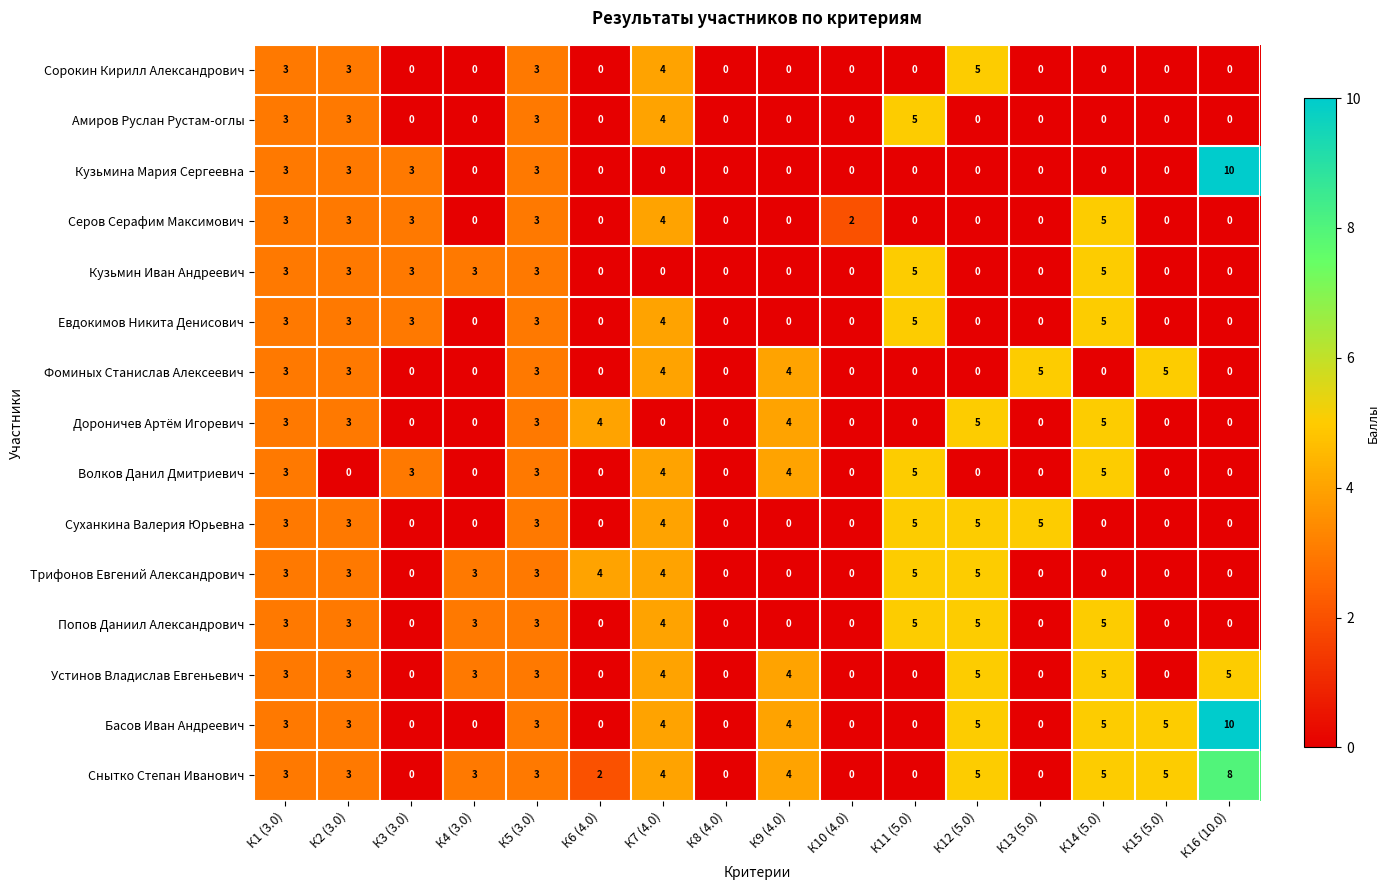

At which category does the chart reach its peak across all series?

К16 (10.0)